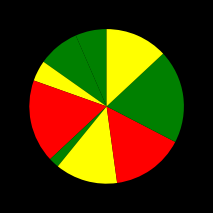

Rank the categories by value from highest to lowest.

8, 1, 2, 3, 4, 5, 9, 6, 7